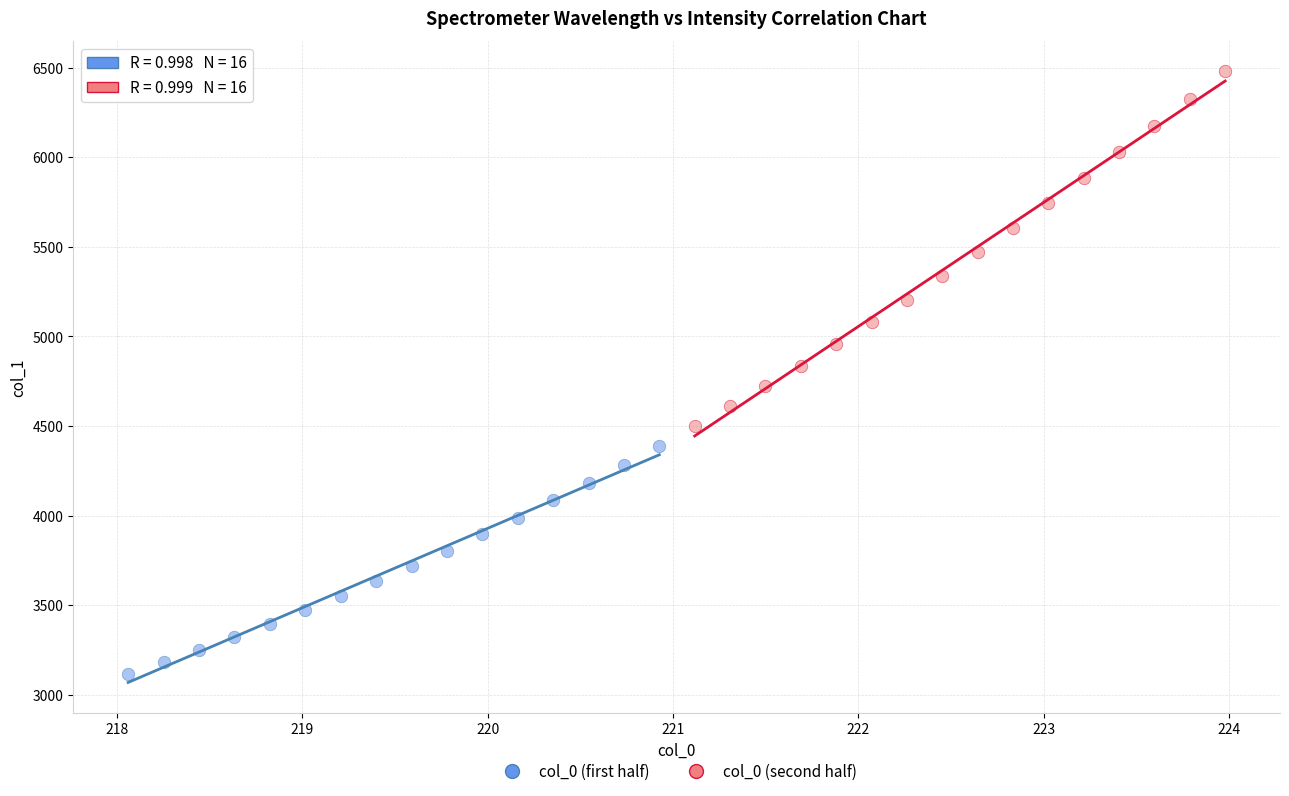

What are all the series names shown in the legend?

col_0 (first half), col_0 (second half)